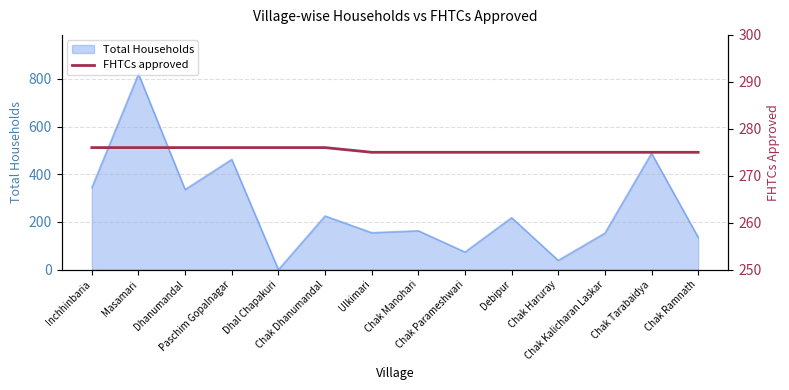

How many values are between 275 and 276?

14